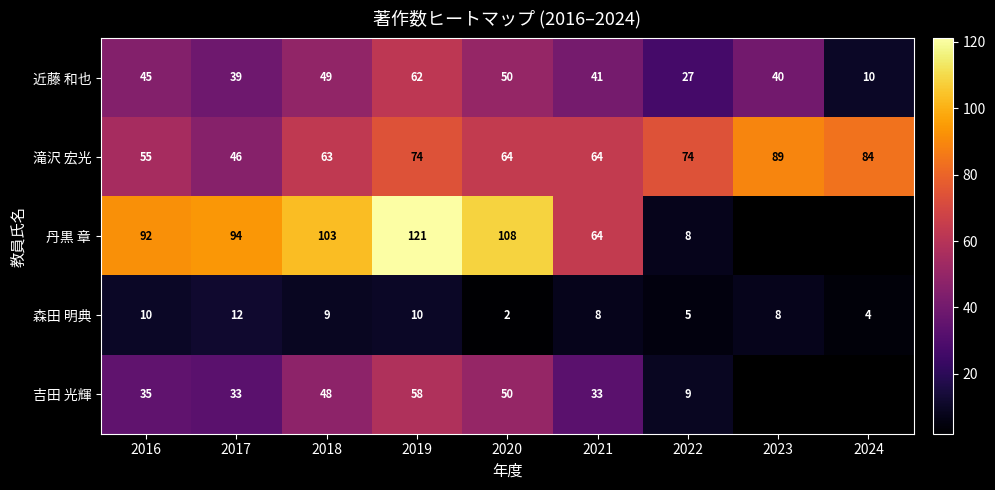

At which category is the sum across all series the highest?

2019